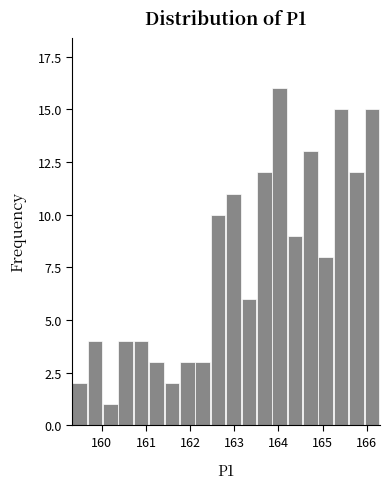

Read against the x-axis, roughly where is the centre of the tallest bar?

164.0